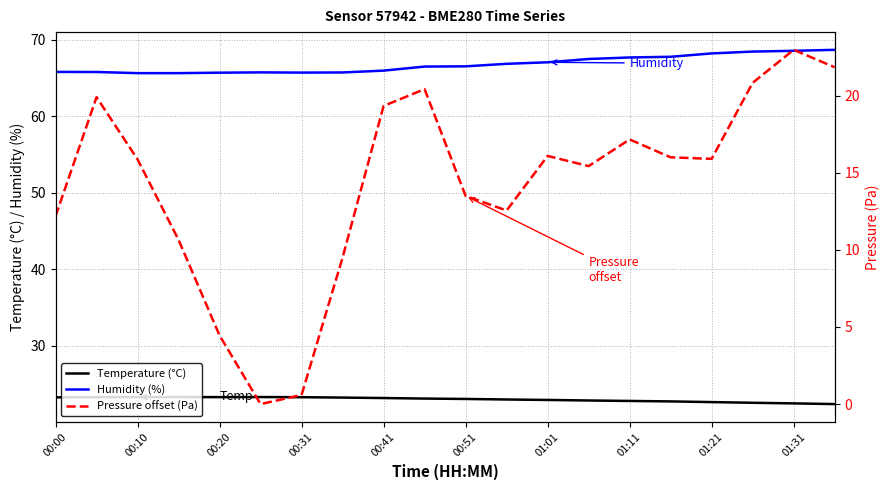

List the series in order of their overall mean, highest first.

Humidity (%), Temperature (°C), Pressure offset (Pa)